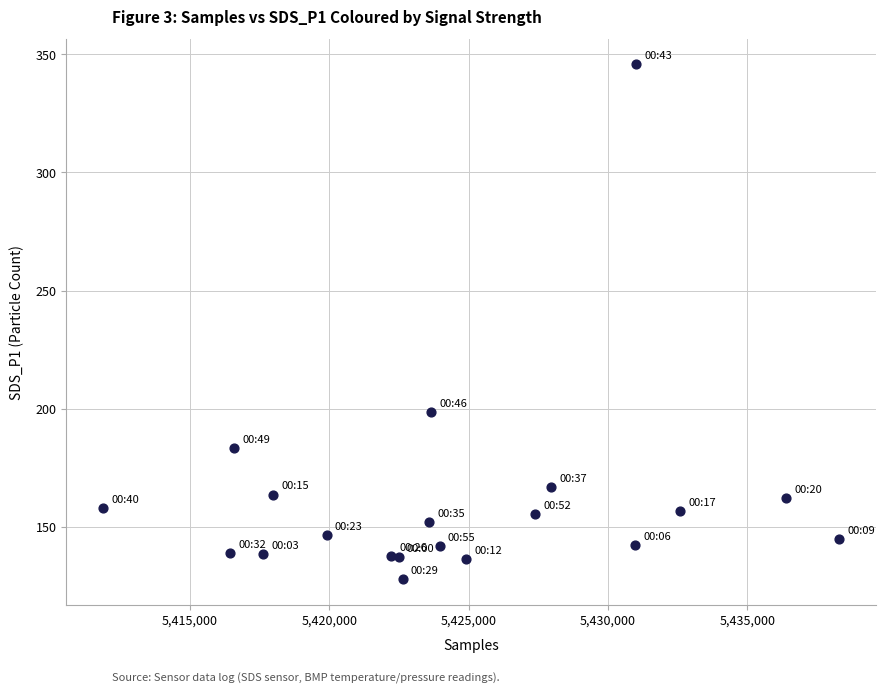

What Y value in the scatter plot is closest to 236?

198.6